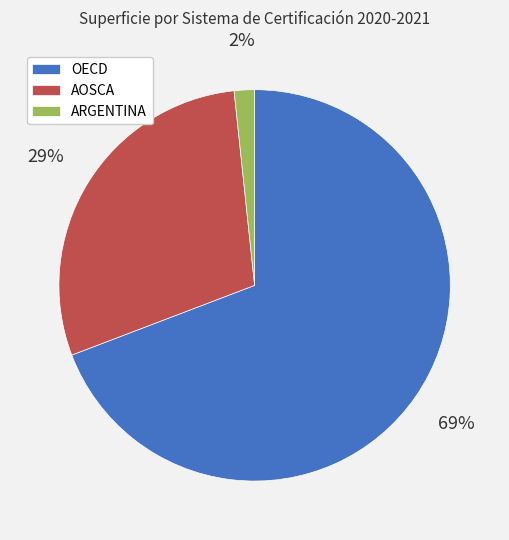

To the nearest percent, what is the difference between the ARGENTINA and AOSCA slice percentages?

27%